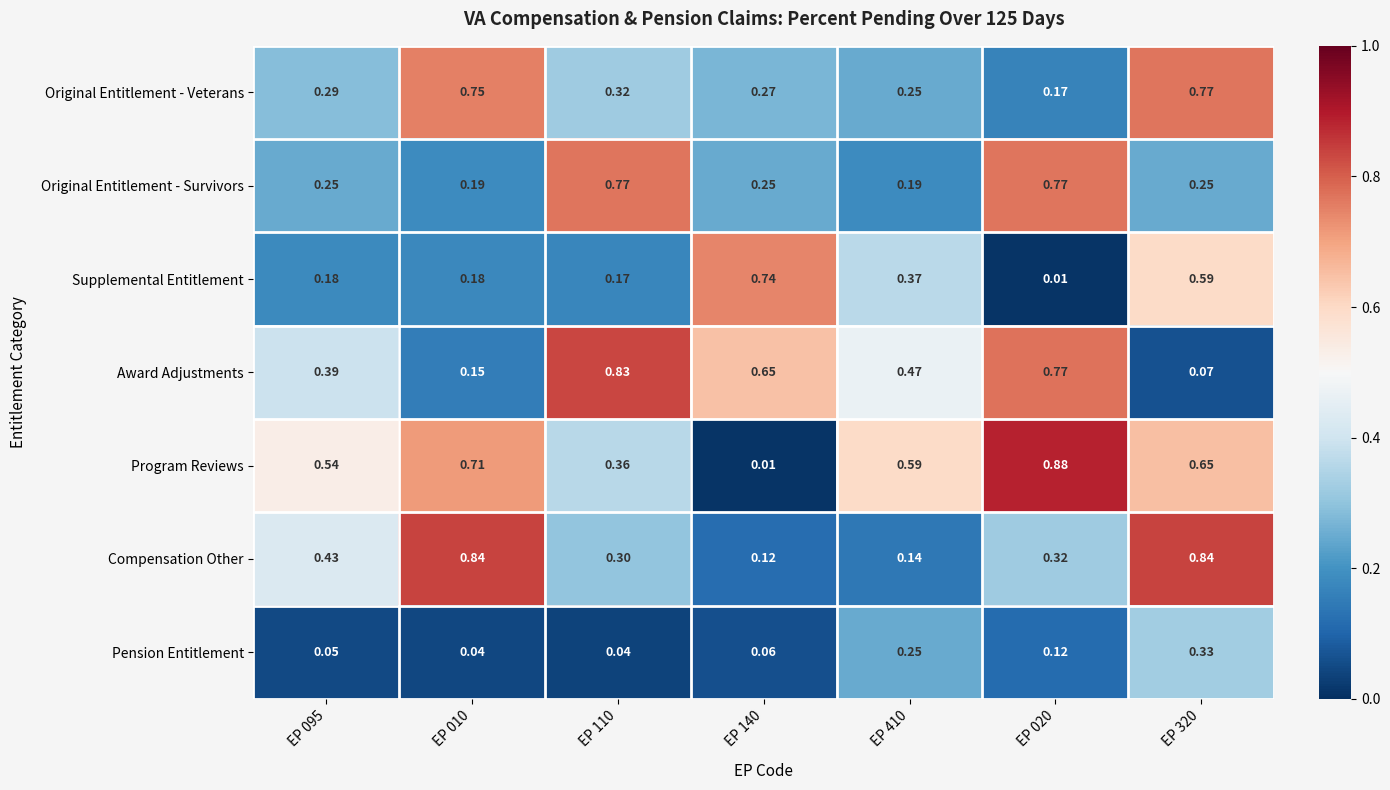

At how many categories does at least one series exceed 0?

7